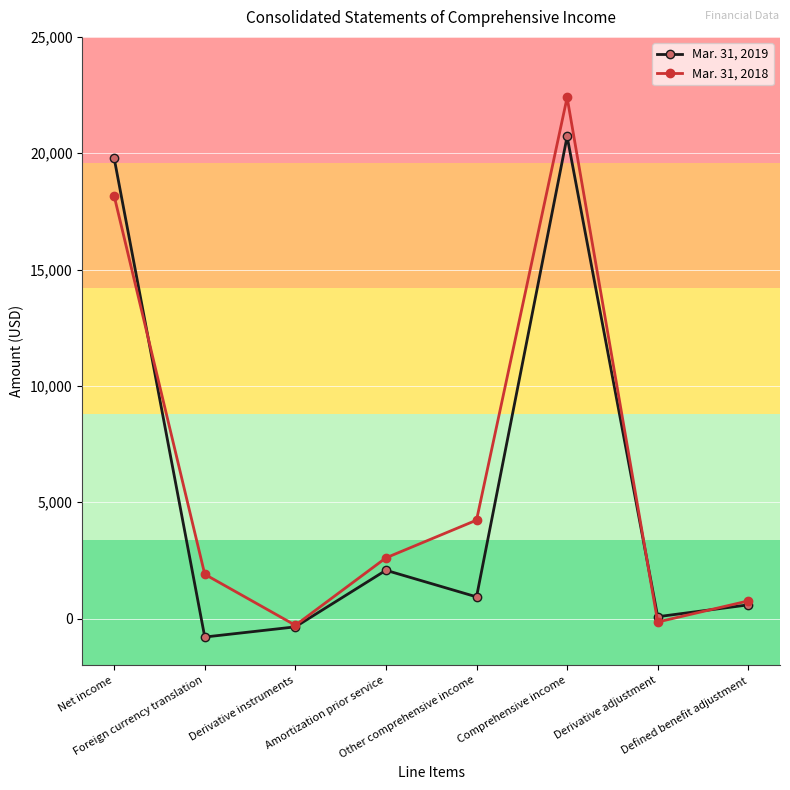

At which label does Mar. 31, 2019 reach its peak?

Comprehensive income